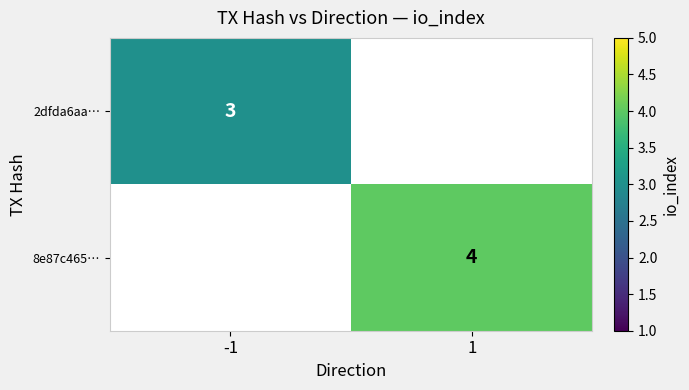

At how many categories does at least one series exceed 2?

2